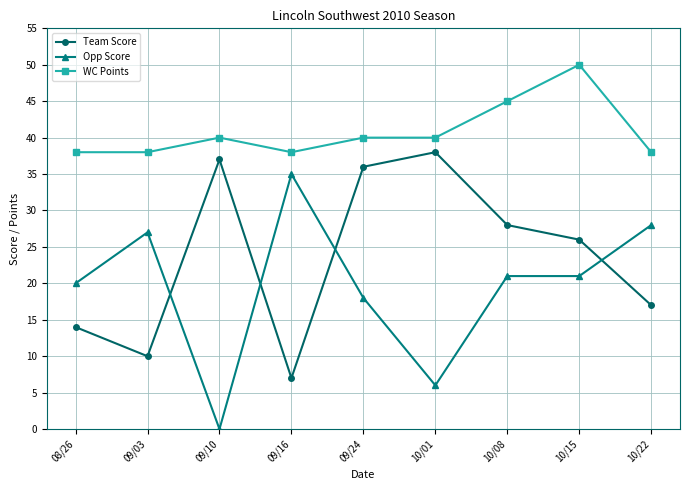

Which series has the largest range (max minus min)?

Opp Score